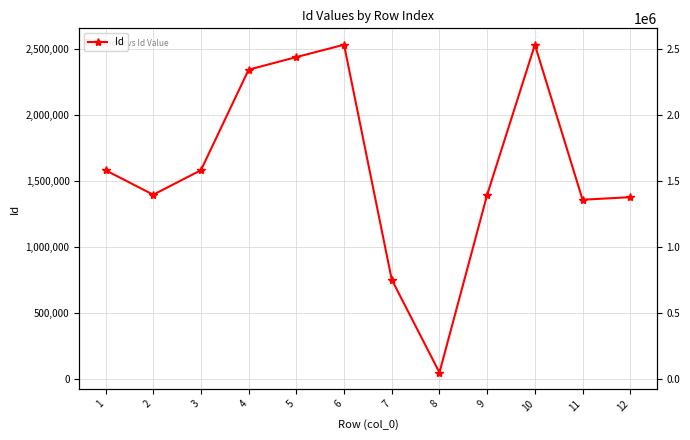

Which has a higher value, 9 or 4?

4